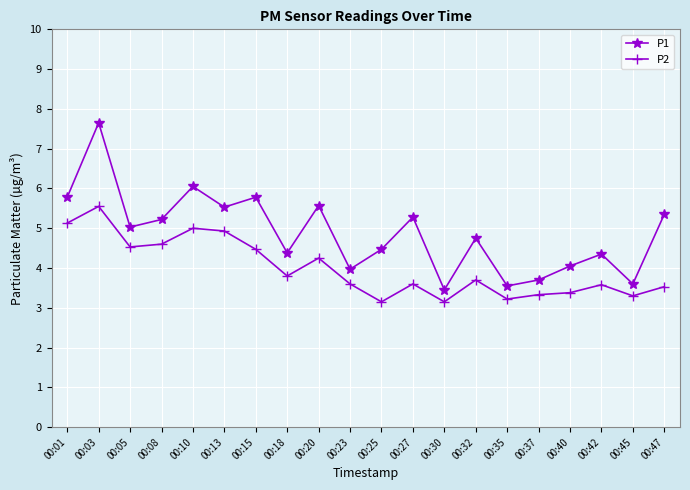

Which category has the highest value in the P2 series?

00:03